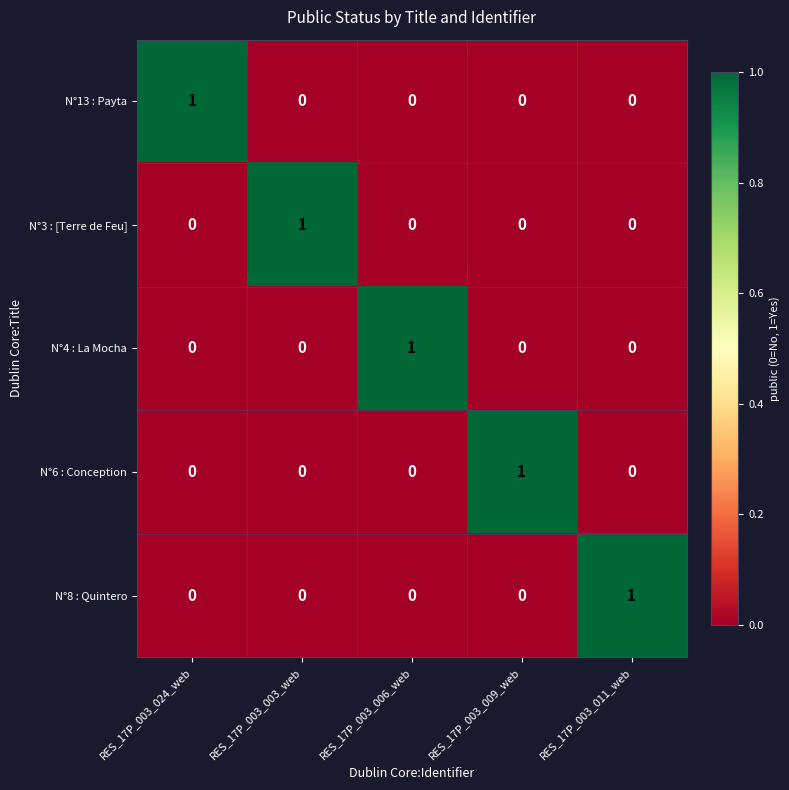

How many values in N°13 : Payta are above zero?

1